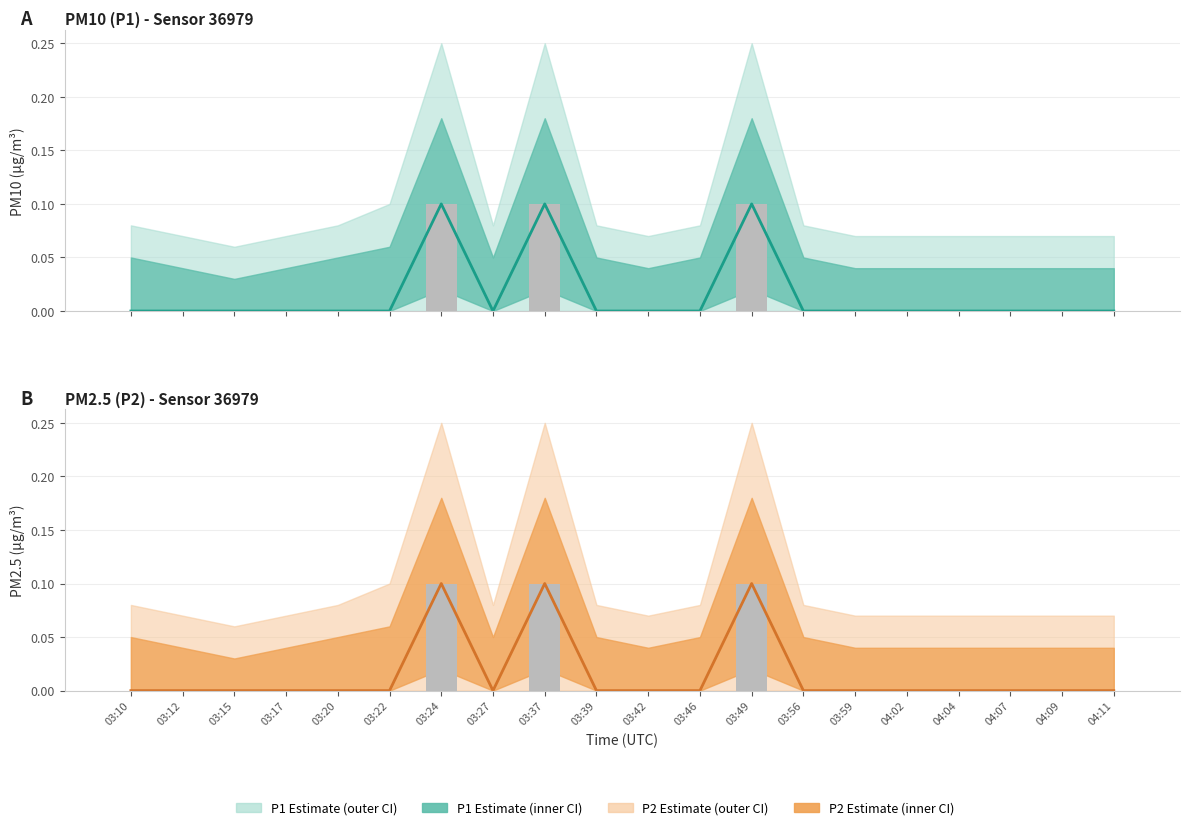

What is the difference between the second highest and second lowest values in the P1 series?

0.1